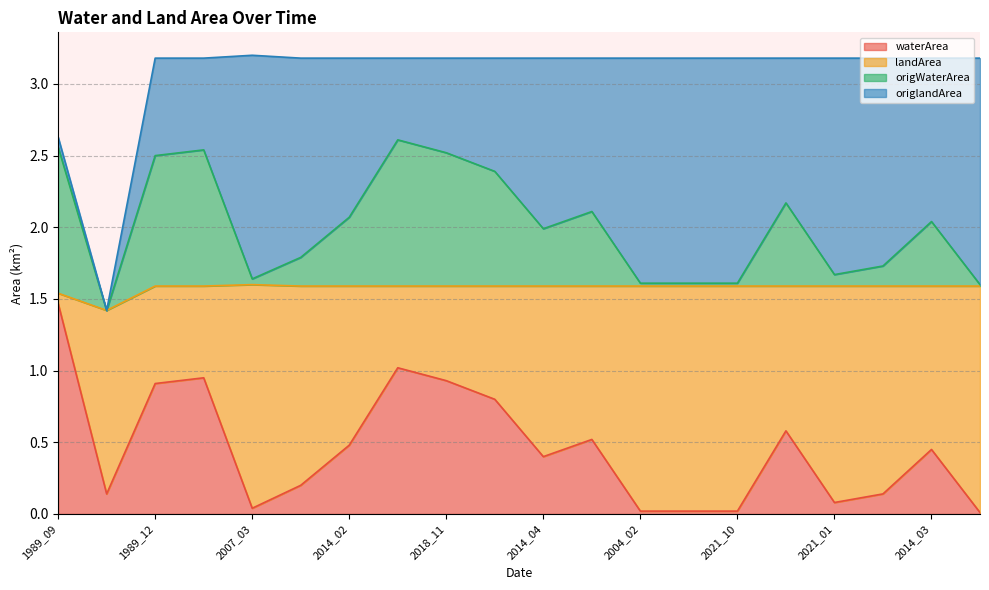

What are all the series names shown in the legend?

waterArea, landArea, origWaterArea, origlandArea